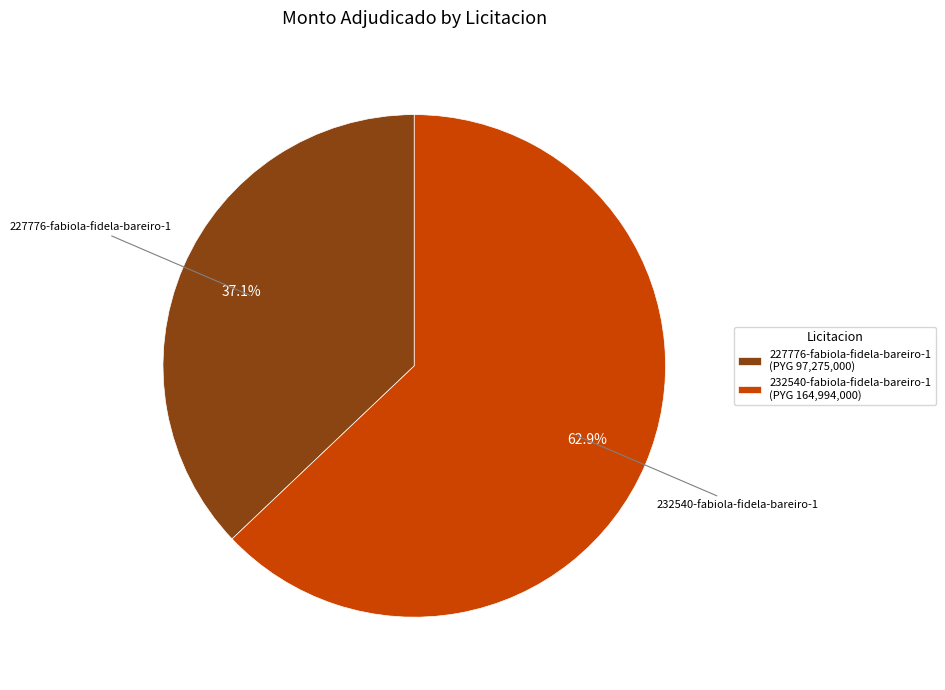

How many slices are in this pie chart?

2